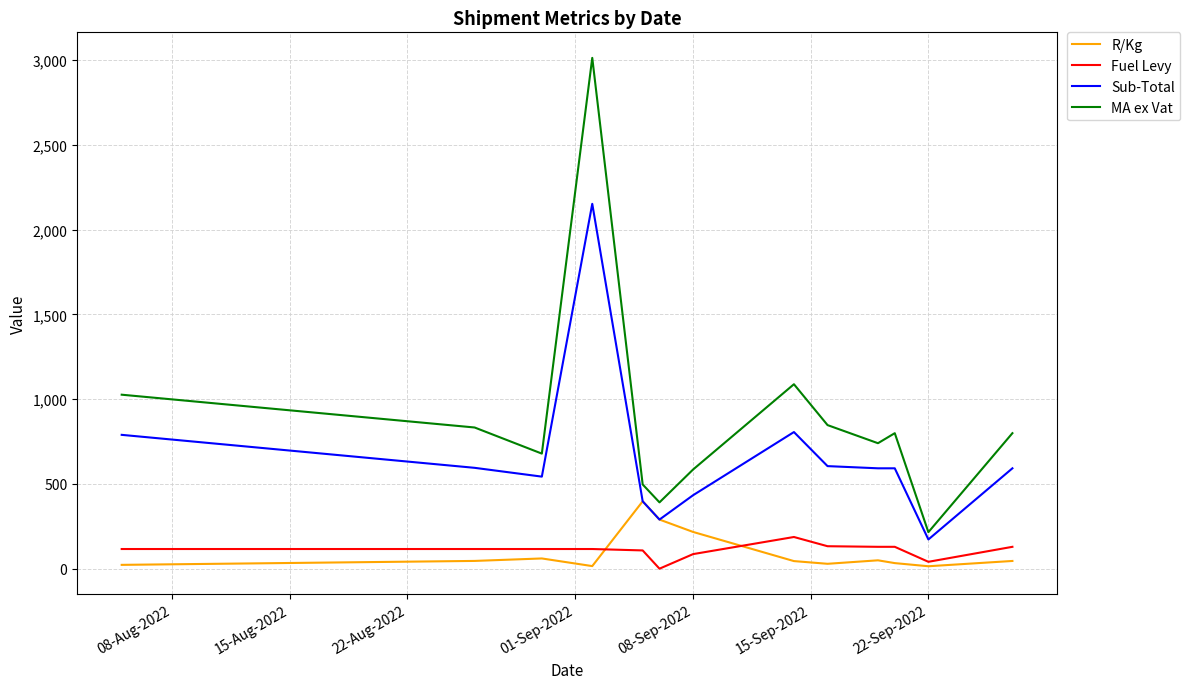

What is the greatest value displayed?

3013.0